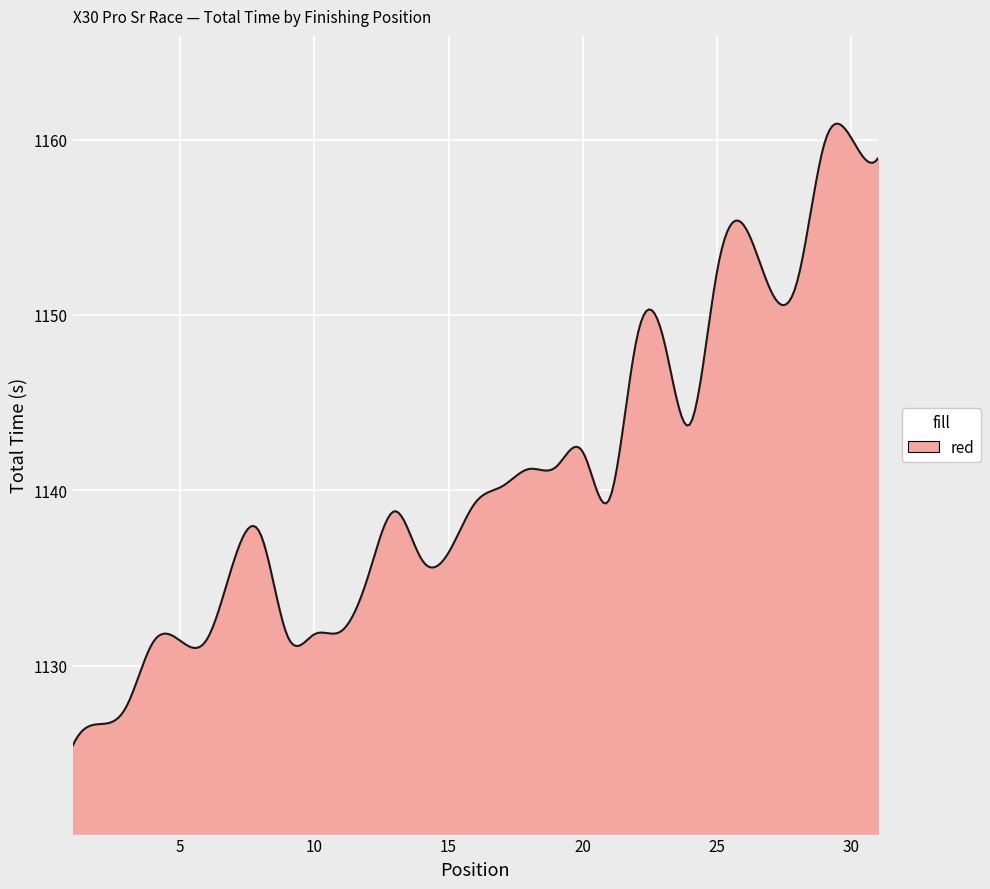

What is the smallest value displayed?

1125.4